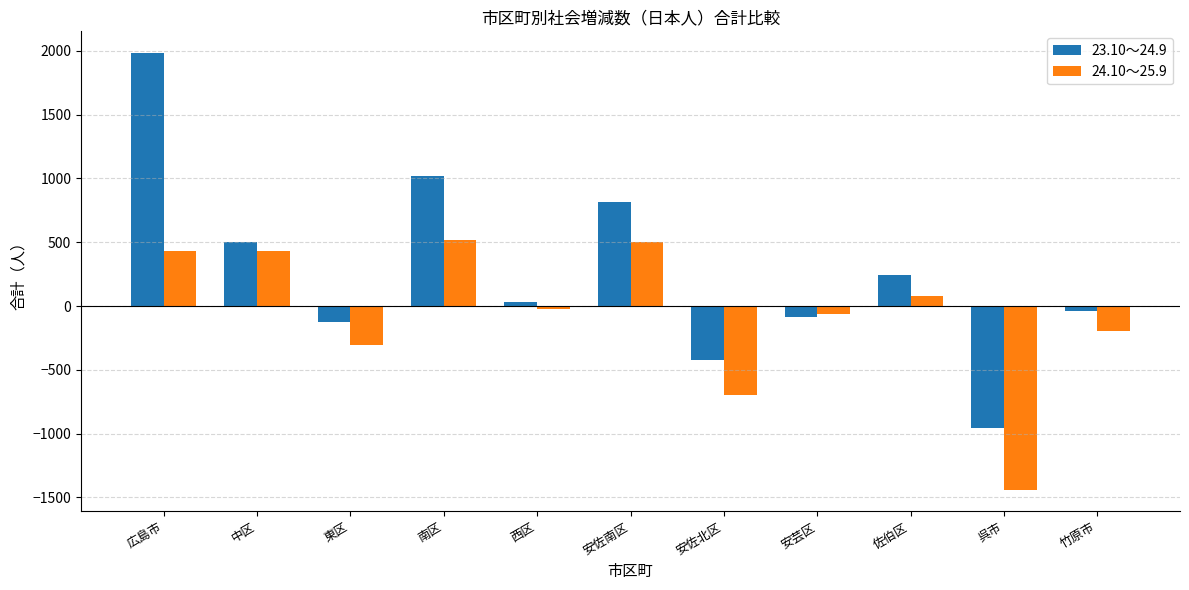

Is it true that 24.10～25.9 equals -1439 at 呉市?

True